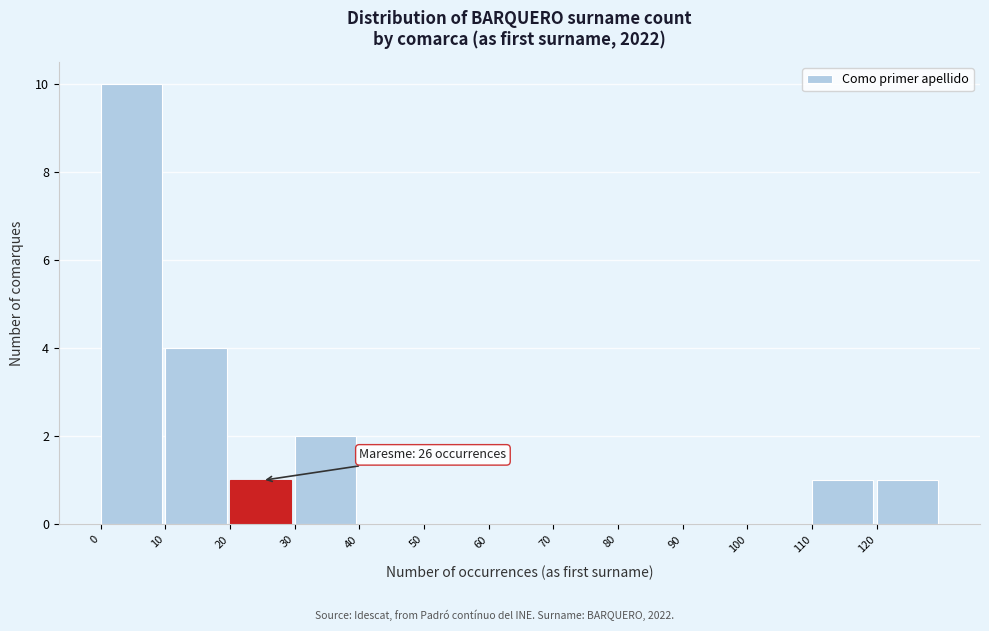

Which range on the x-axis has the tallest bar?

0 to 10